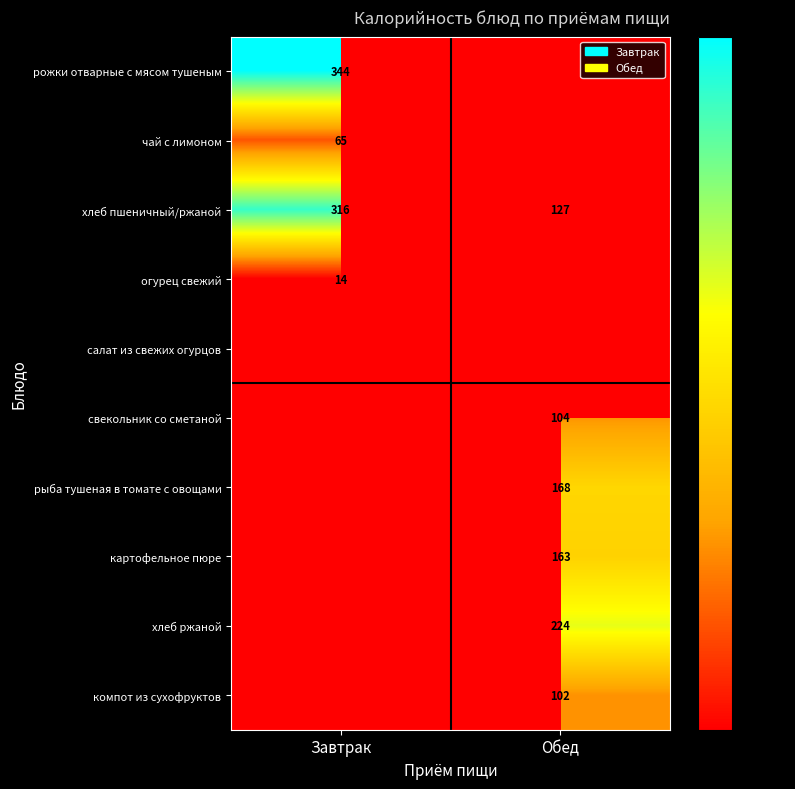

Which category has the highest value across all series?

Завтрак